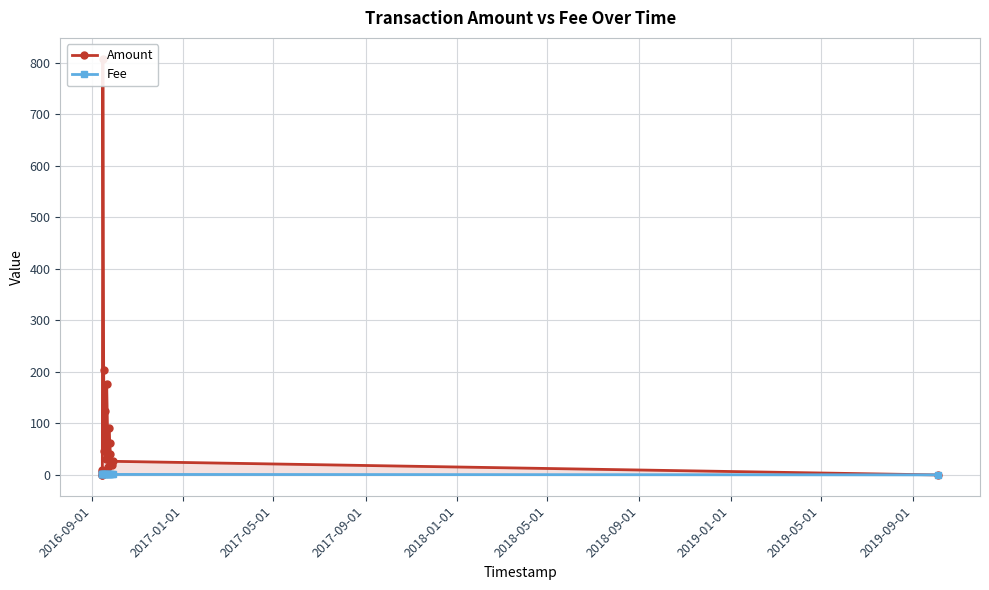

What is the difference between the maximum and minimum values in the Amount series?

807.4